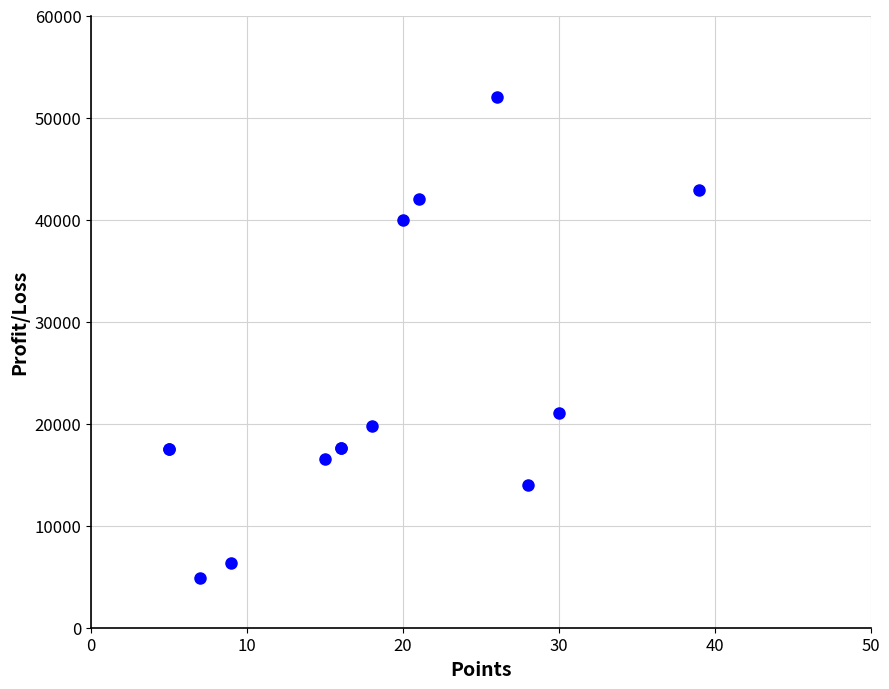

What Y value in the scatter plot is closest to 28450?

21000